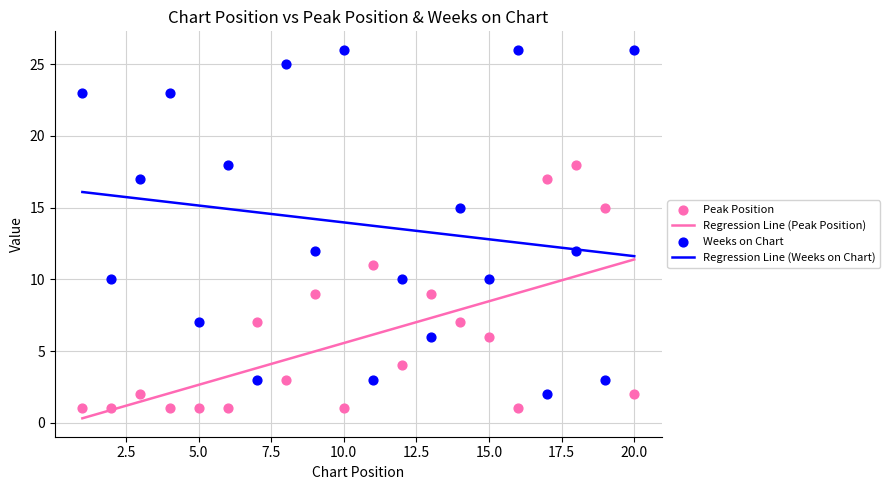

What are all the series names shown in the legend?

Regression Line (Peak Position), Regression Line (Weeks on Chart), Peak Position, Weeks on Chart